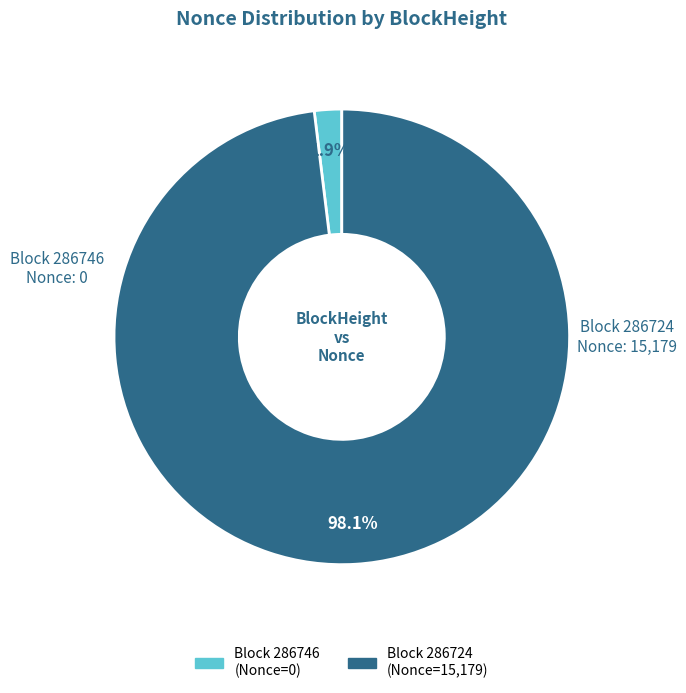

Is there a majority slice in this chart?

Yes